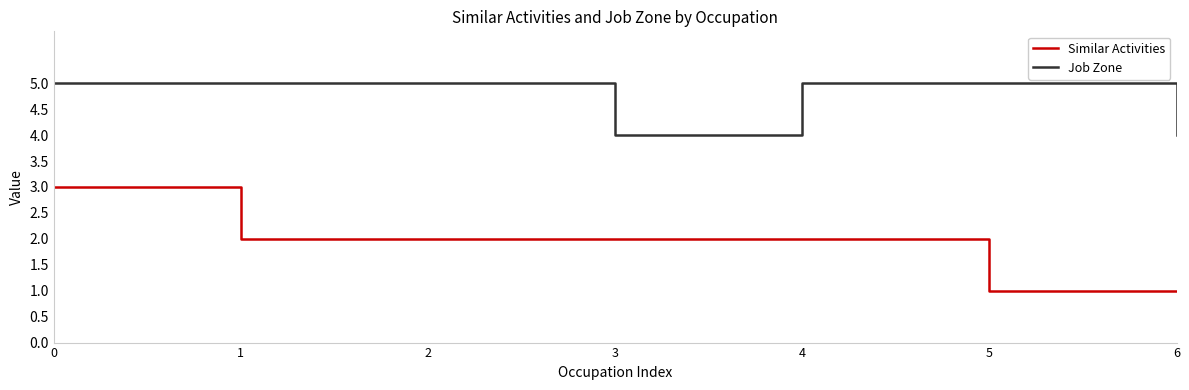

Rank the series at 6 from lowest to highest value.

Similar Activities, Job Zone